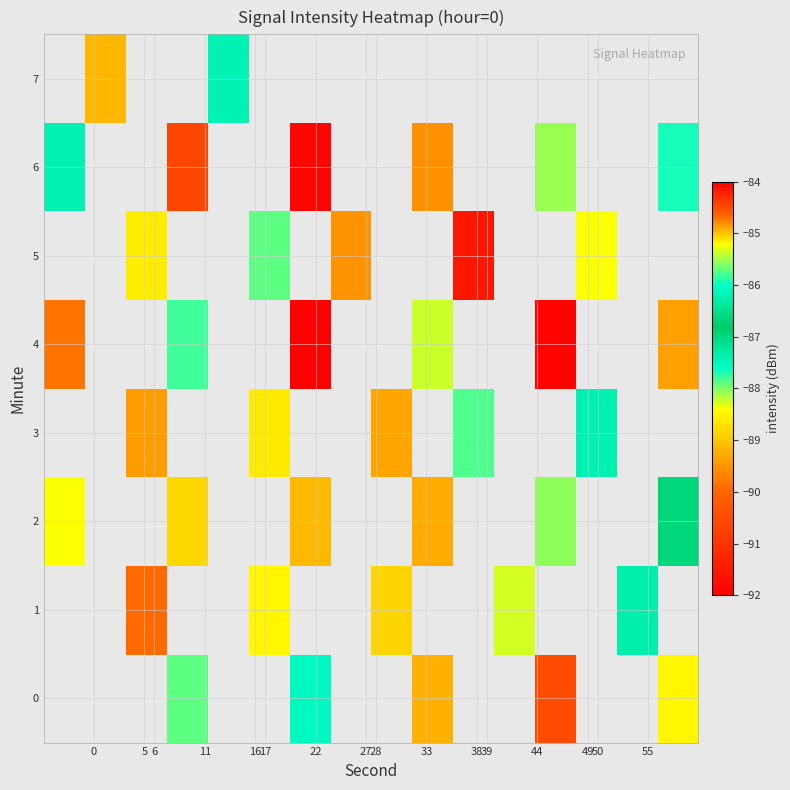

What is the minimum value for row_6?

-91.9